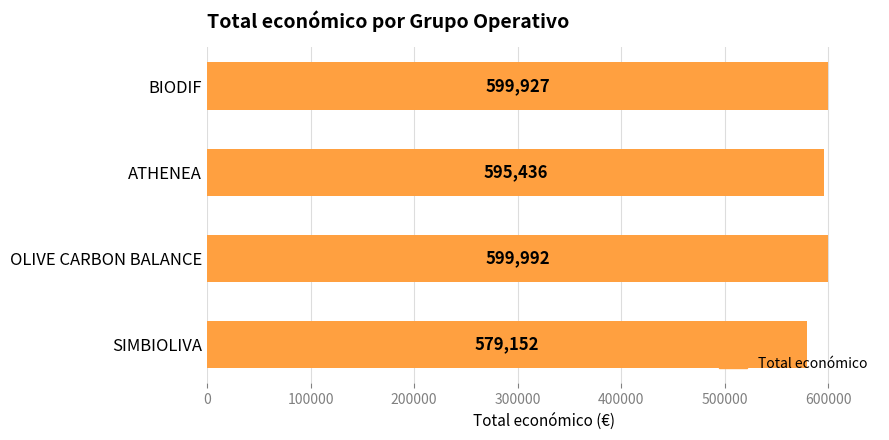

Rank the categories by value from highest to lowest.

OLIVE CARBON BALANCE, BIODIF, ATHENEA, SIMBIOLIVA